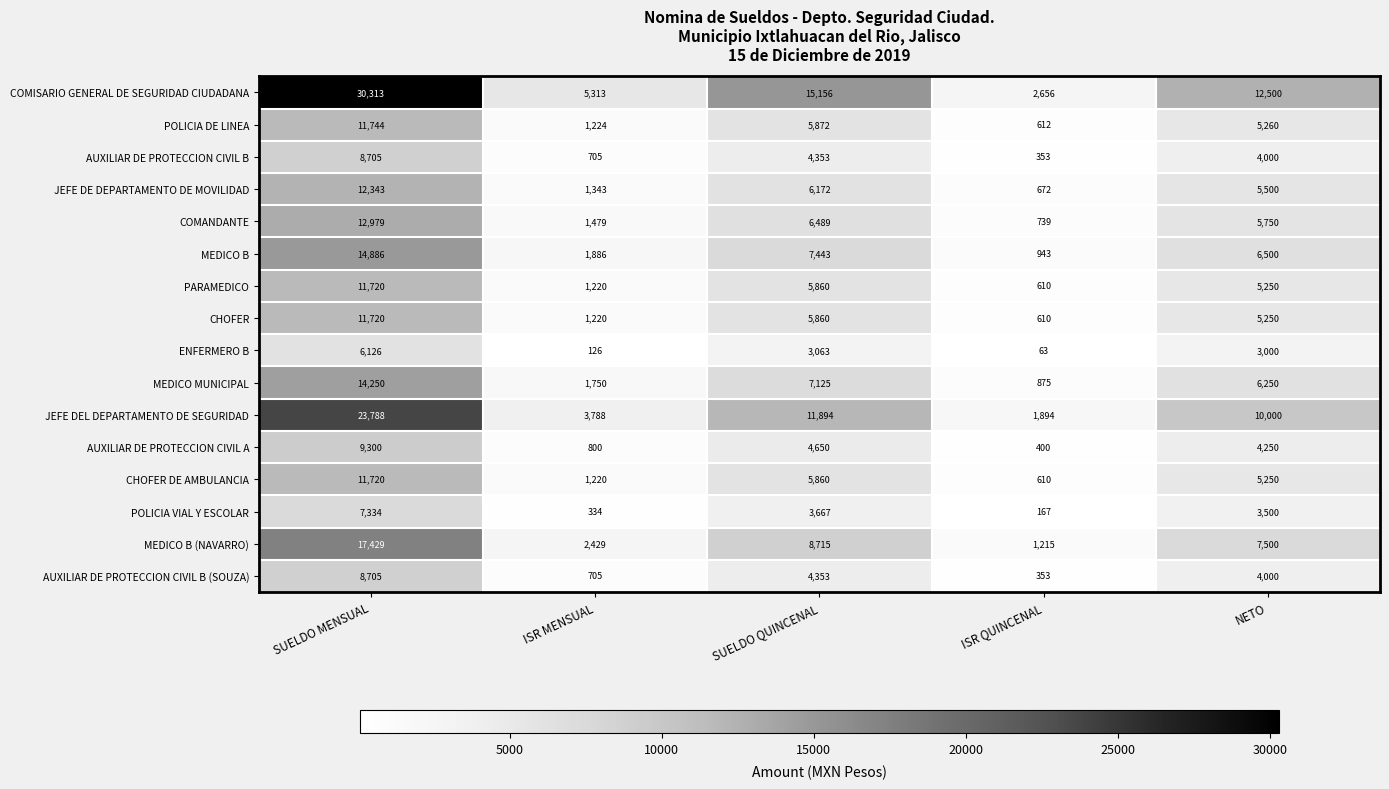

What is the difference between the maximum and minimum values in the JEFE DE DEPARTAMENTO DE MOVILIDAD series?

11671